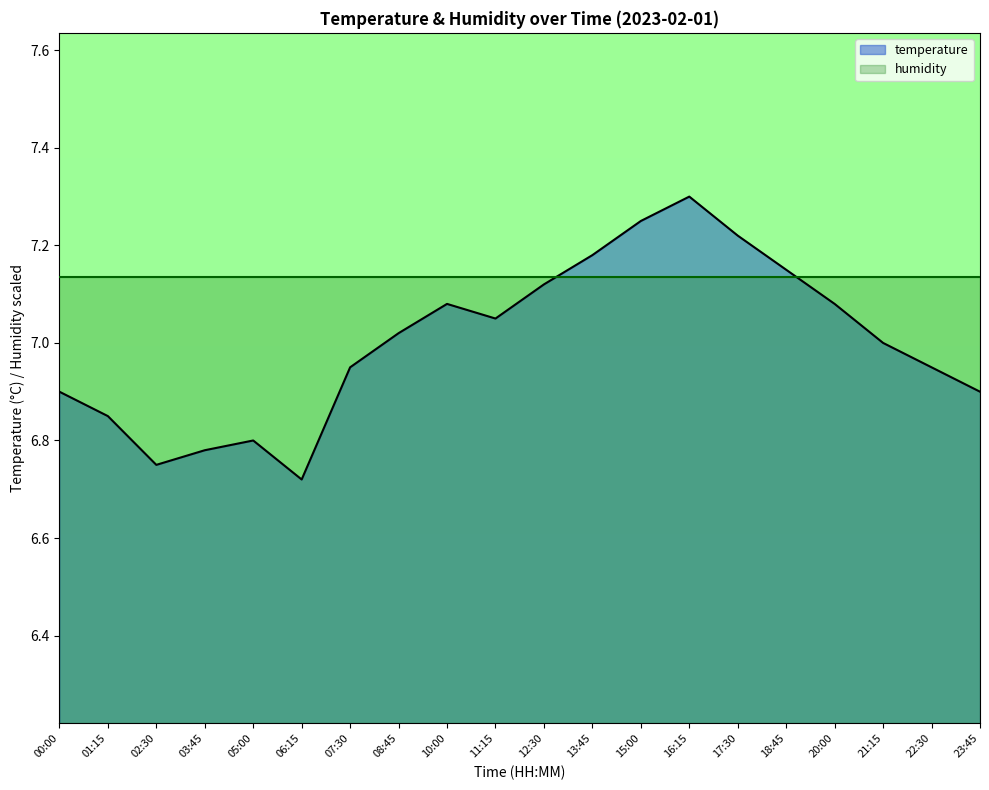

At which label is the value closest to 7?

21:15